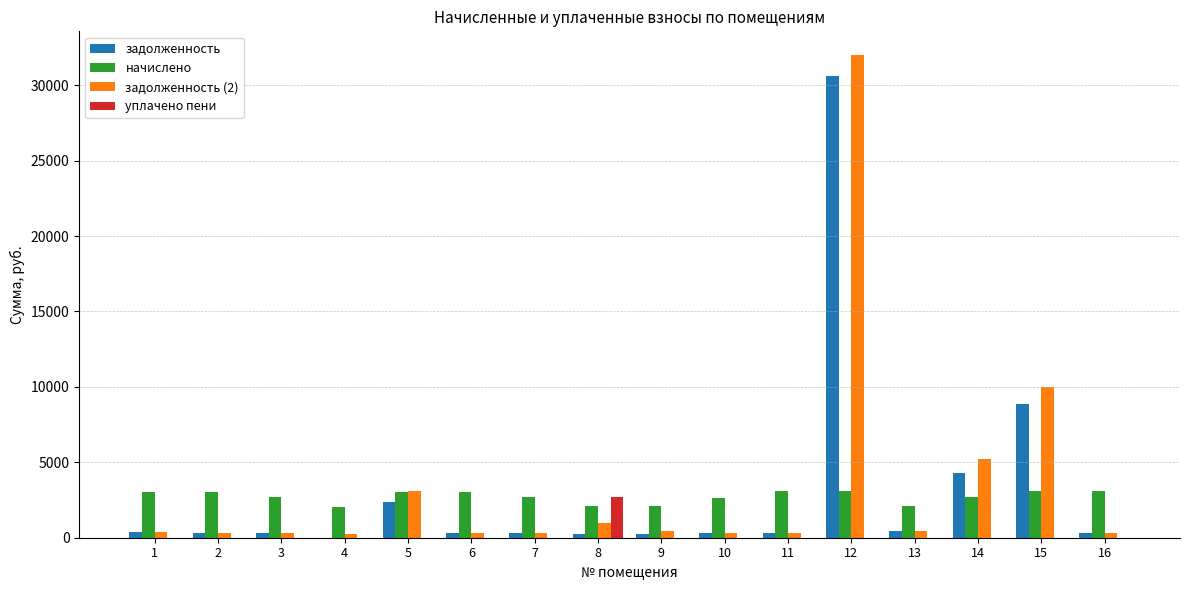

What is the highest value of the задолженность series?

30613.1